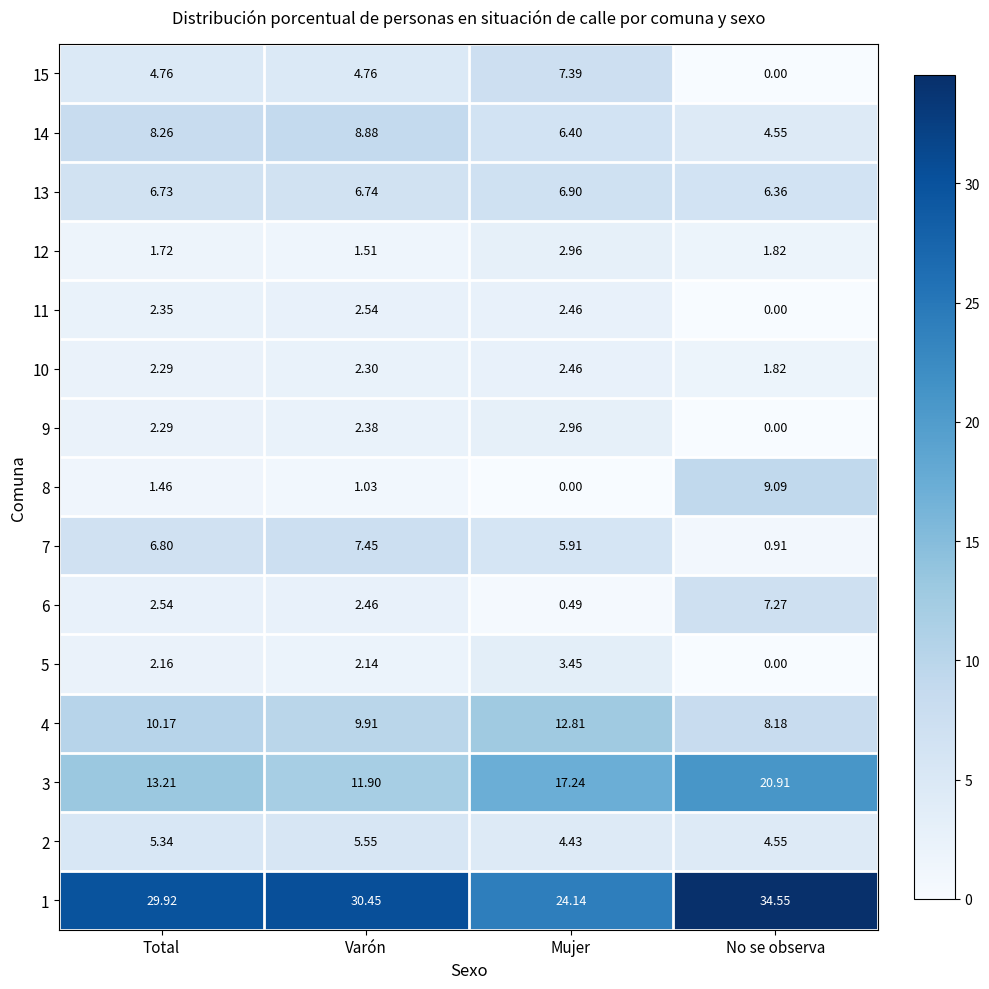

At which category is the sum across all series the highest?

No se observa